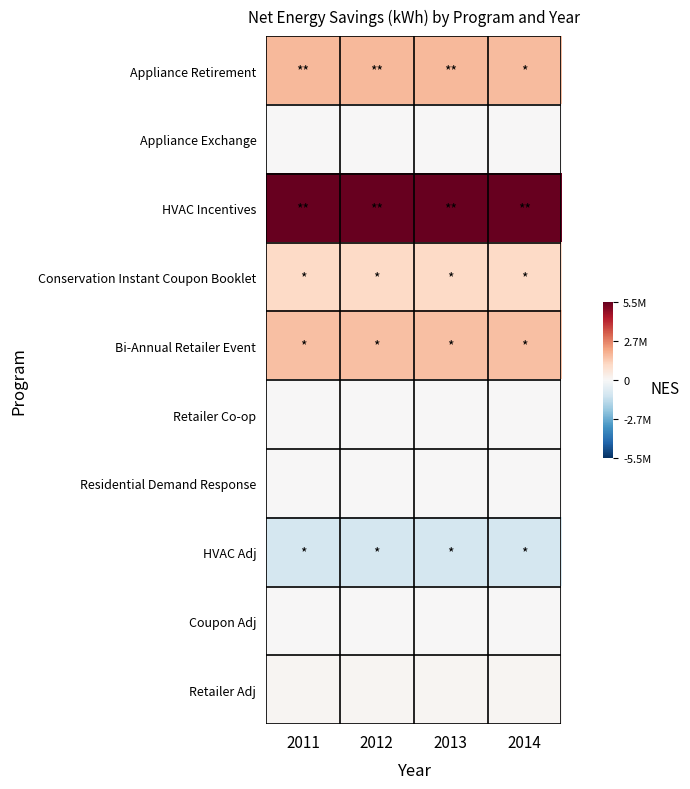

What is the greatest value displayed?

5465411